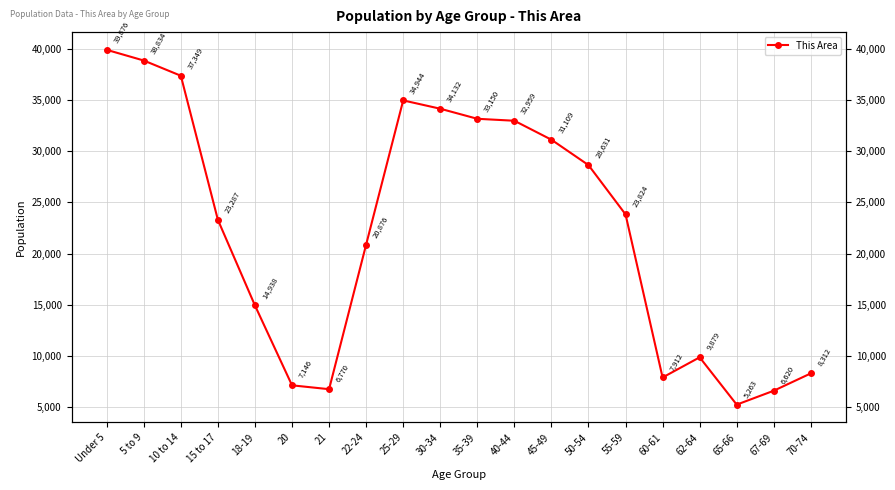

Between 30-34 and 45-49, which is larger?

30-34